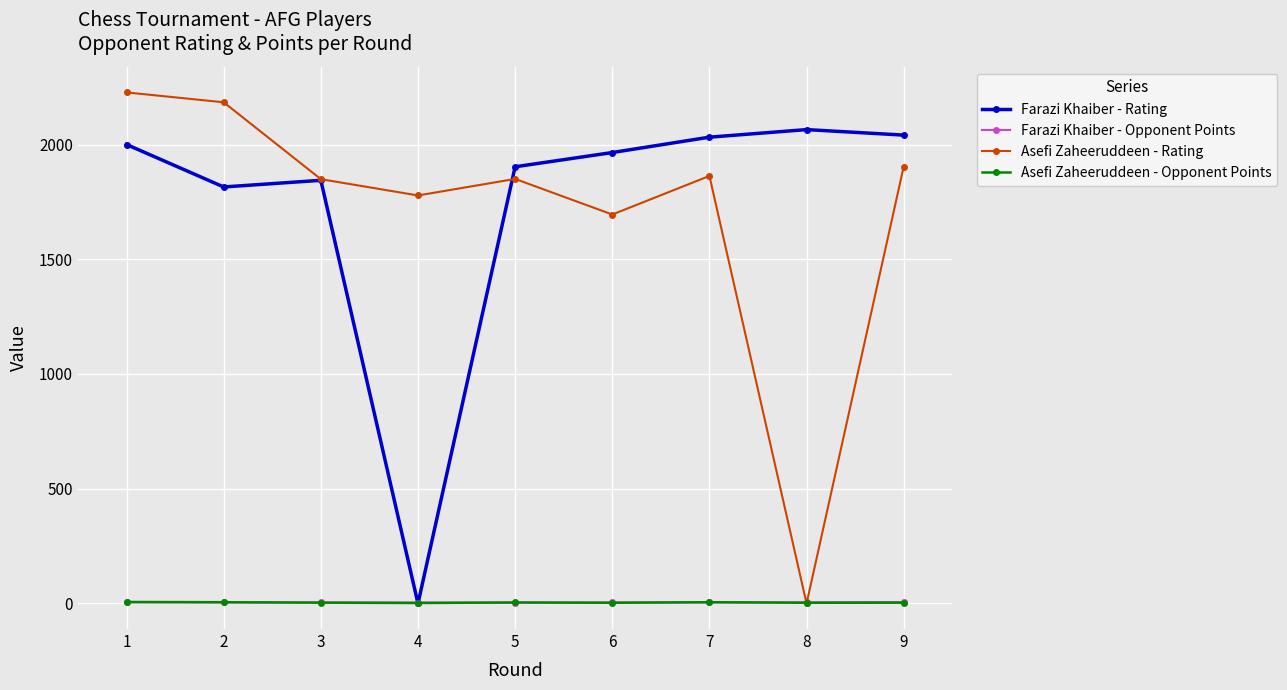

Between 3 and 8, which series saw the biggest shift?

Asefi Zaheeruddeen - Rating